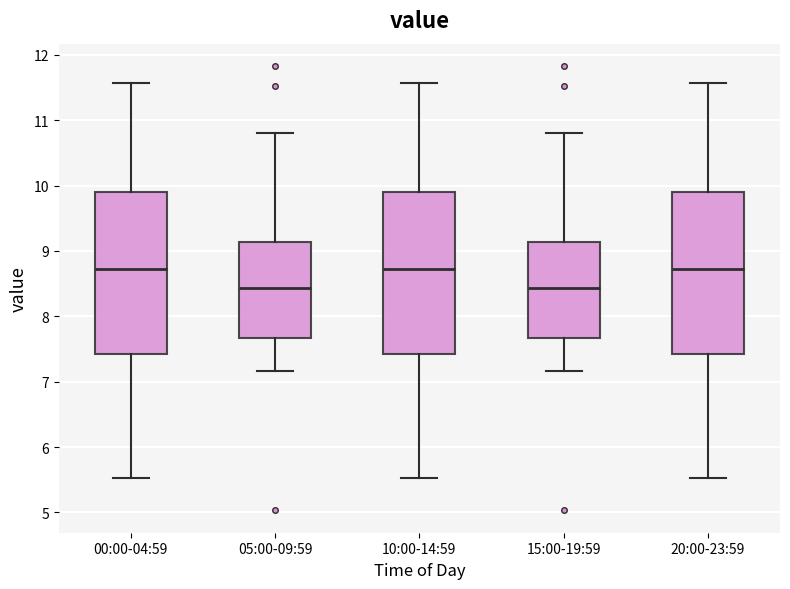

Reading left to right, transcribe this box plot: for each box, give where its median line is, the range the box spans, and where its two whiskers end, as read against the y-axis. The values are not printed on the chart, so give them approximately, as read against the axis.

00:00-04:59: median 8.7, box 7.4 to 9.9, whiskers 5.5 to 11.6
05:00-09:59: median 8.4, box 7.7 to 9.1, whiskers 7.2 to 10.8
10:00-14:59: median 8.7, box 7.4 to 9.9, whiskers 5.5 to 11.6
15:00-19:59: median 8.4, box 7.7 to 9.1, whiskers 7.2 to 10.8
20:00-23:59: median 8.7, box 7.4 to 9.9, whiskers 5.5 to 11.6